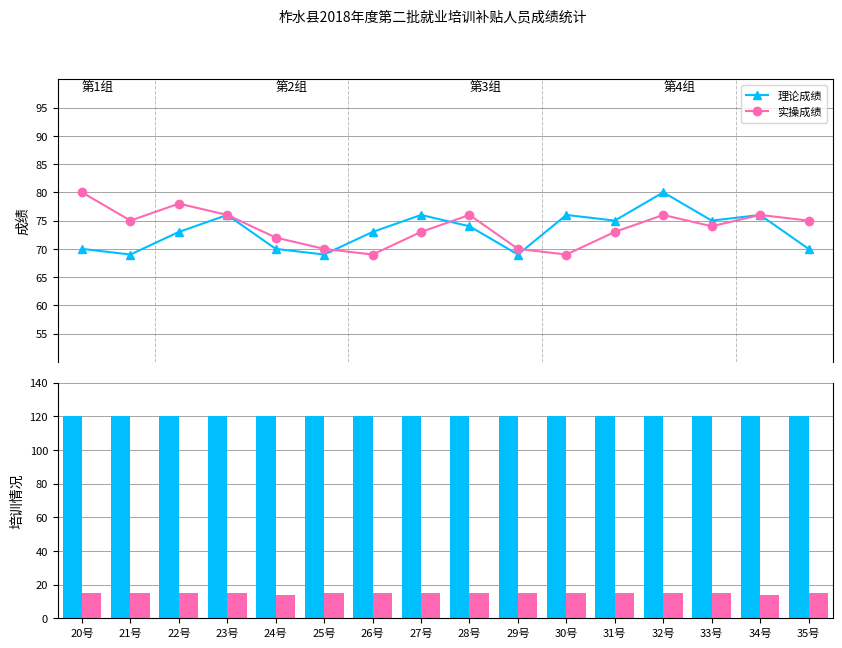

True or false: 培训学时 has a value of 34 at 25号.

False